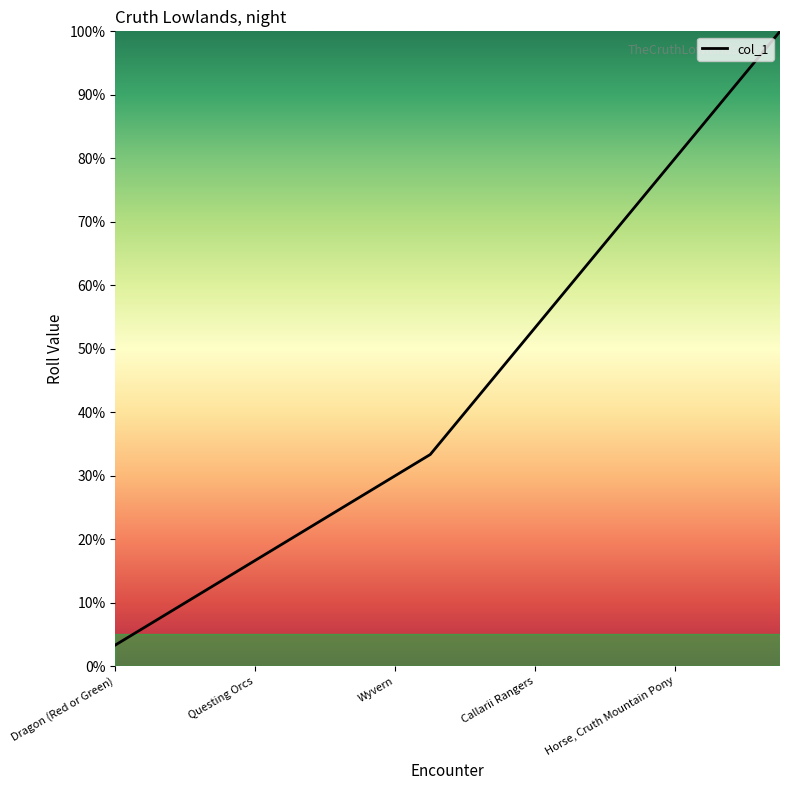

What is the greatest value displayed?

100.0